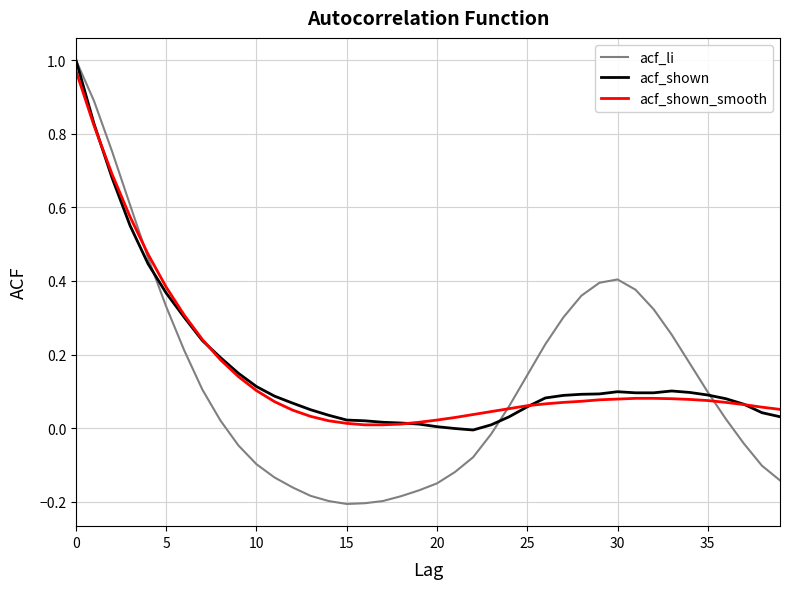

Which series has the widest spread of values?

acf_li